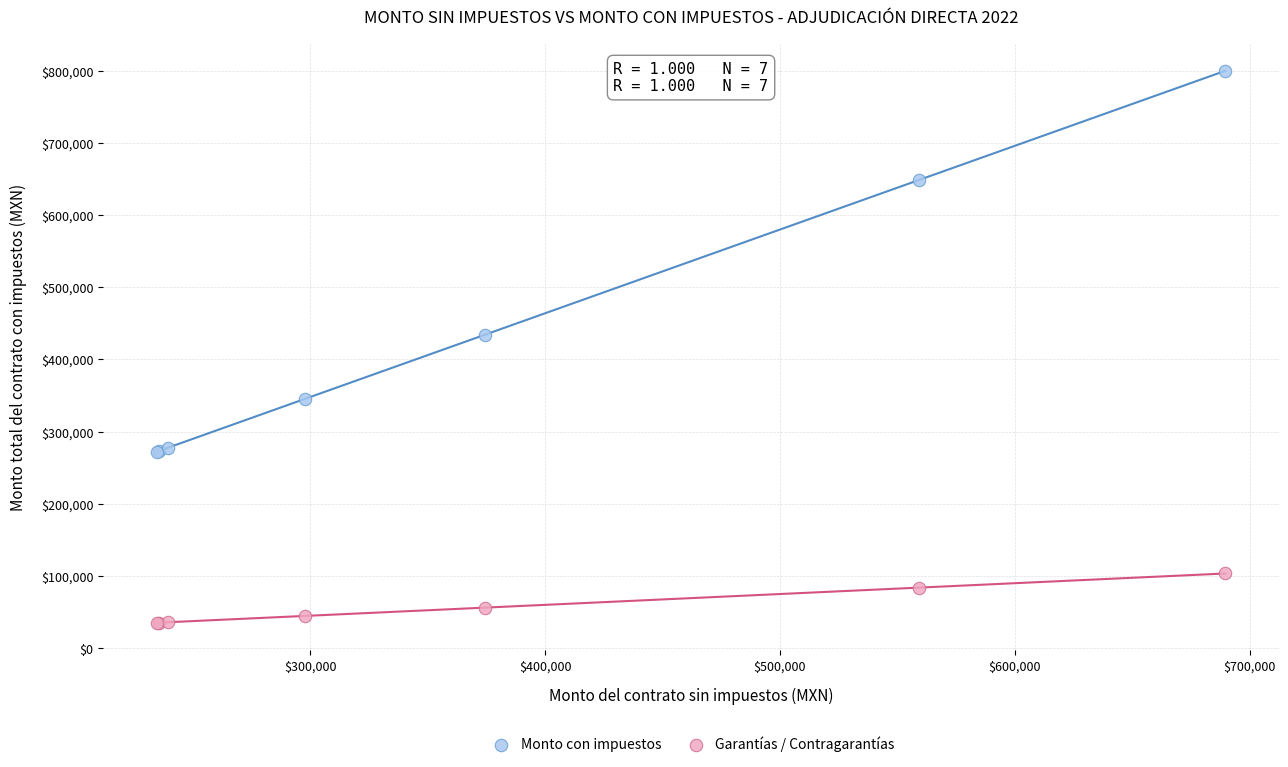

In the Monto con impuestos series, what Y value is closest to 536097?

434241.4